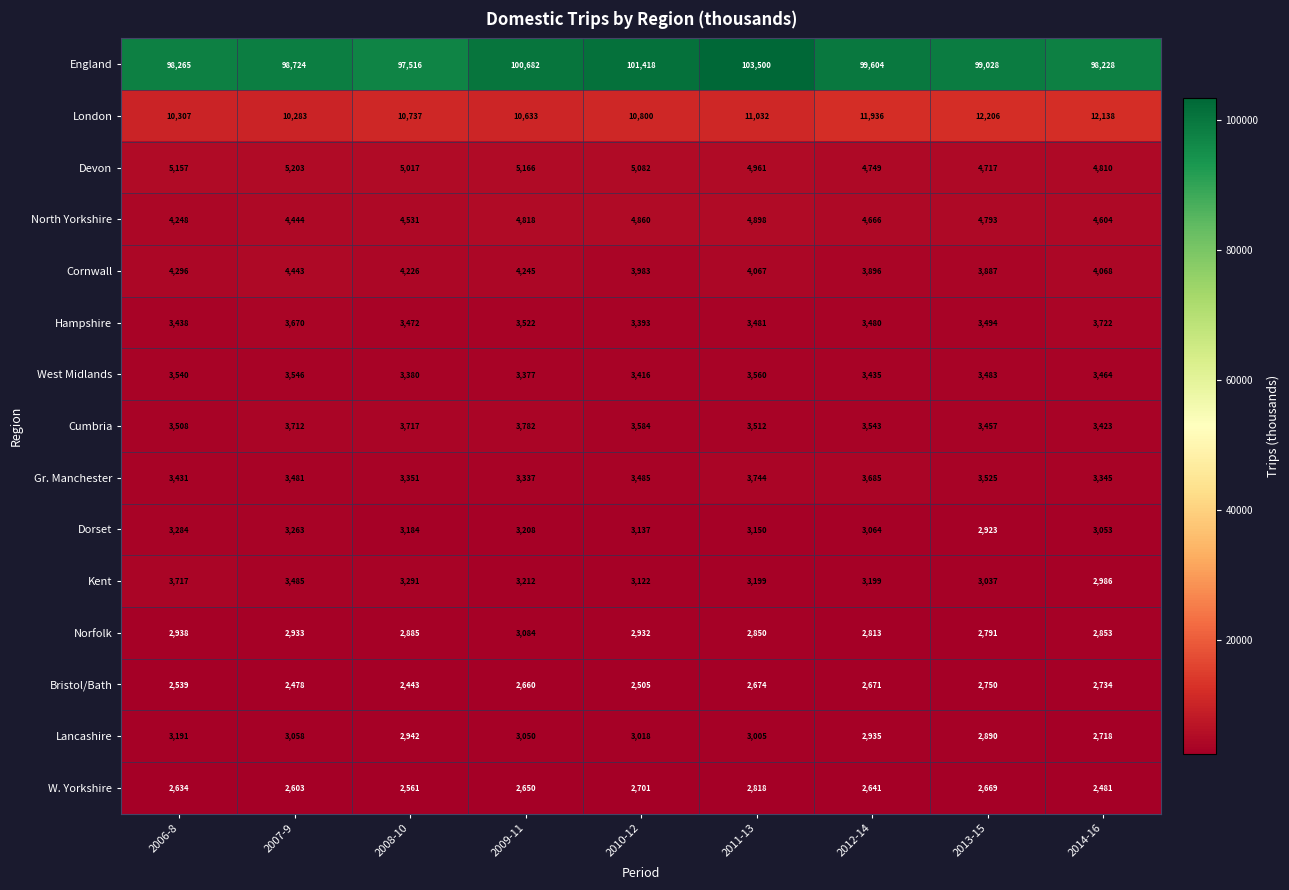

Count the number of data series in this chart.

15